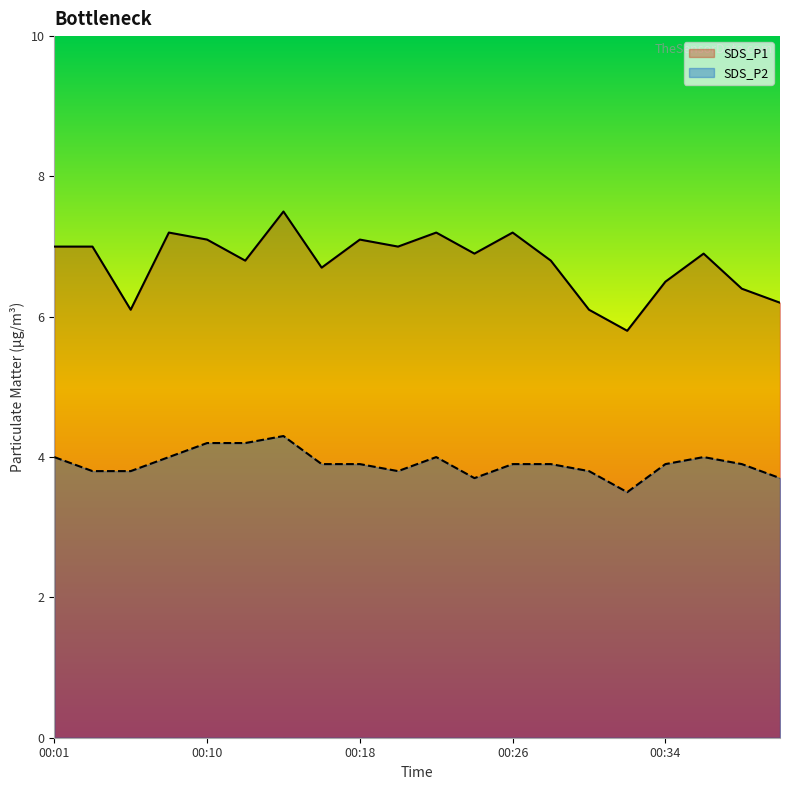

Which category has the lowest value across all series?

00:32